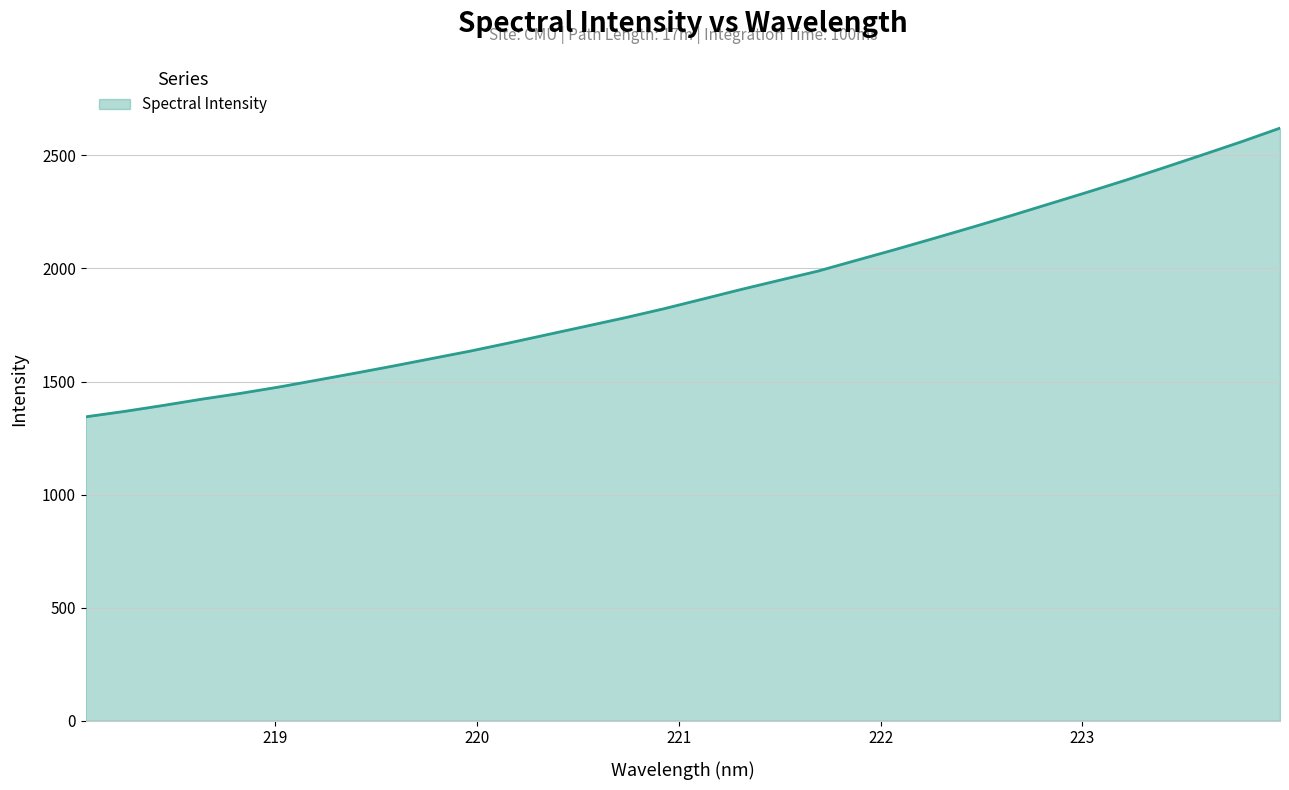

What is the difference between the maximum and minimum values?

1277.0